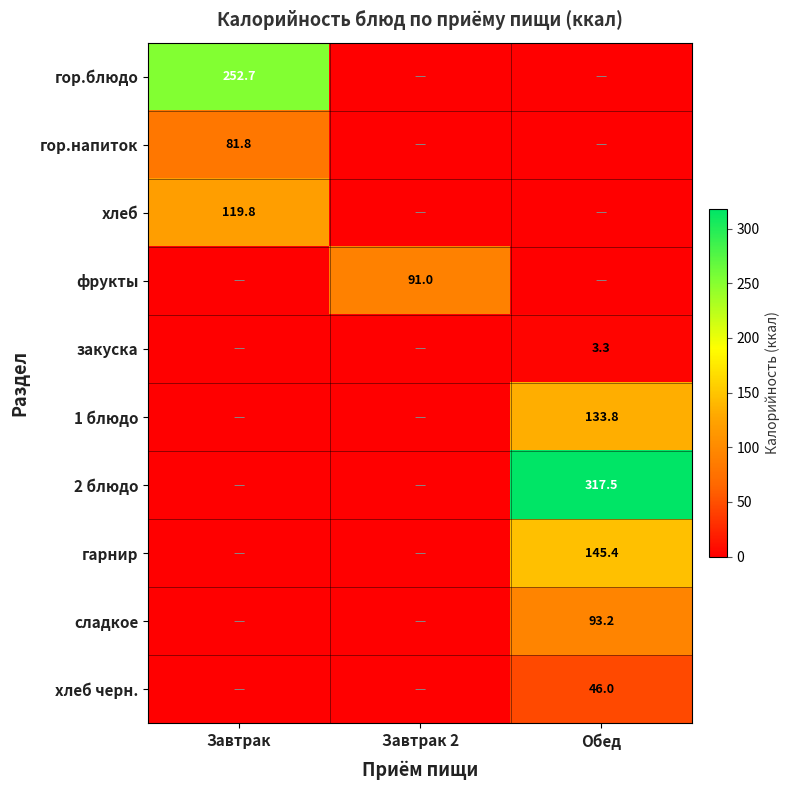

The value of закуска at Обед is 0.9. True or false?

False